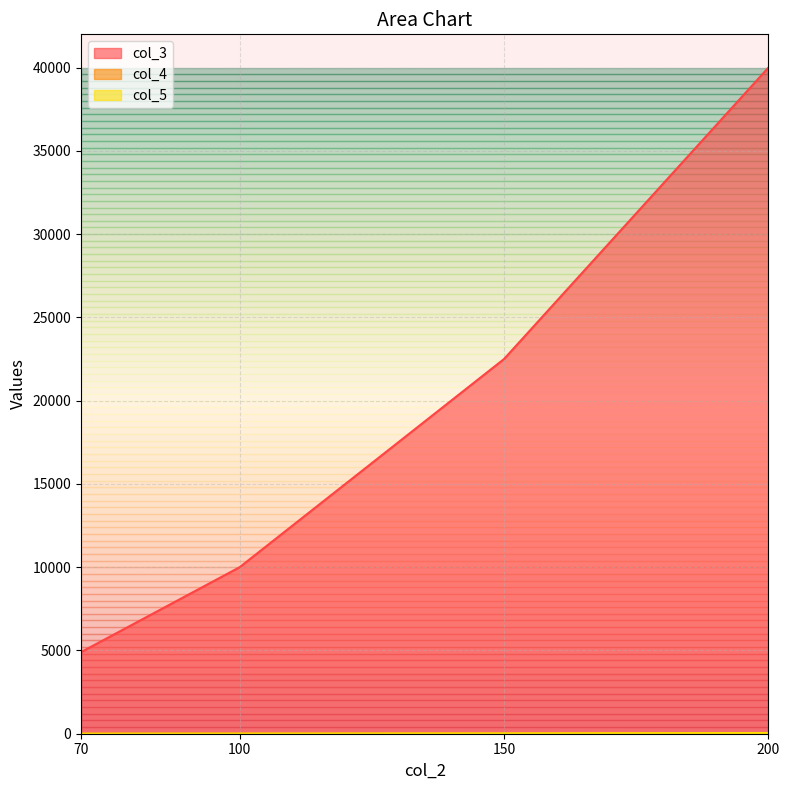

Where does the col_5 series first go above 24?

150